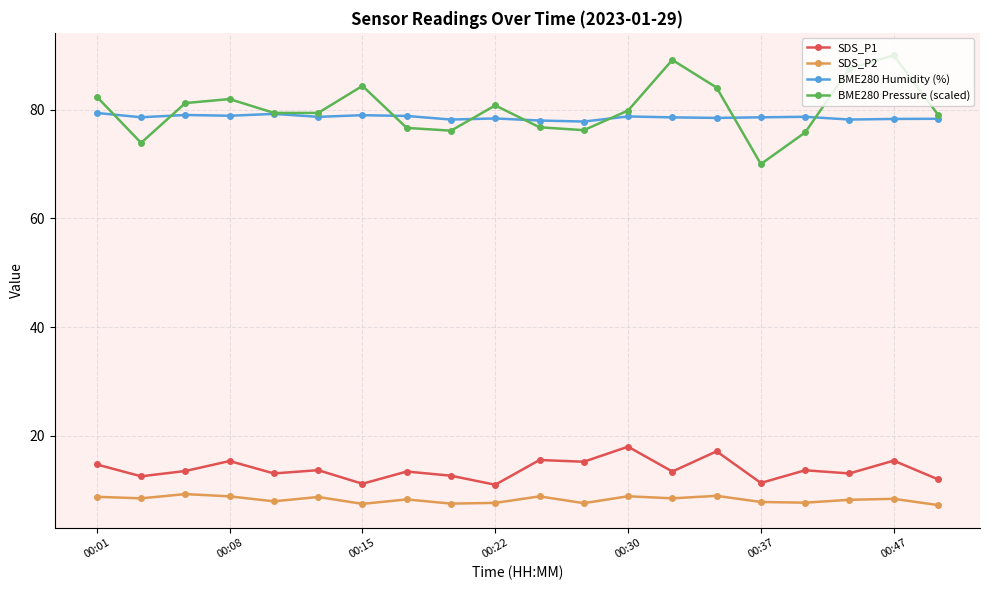

What is the maximum value for SDS_P2?

9.3